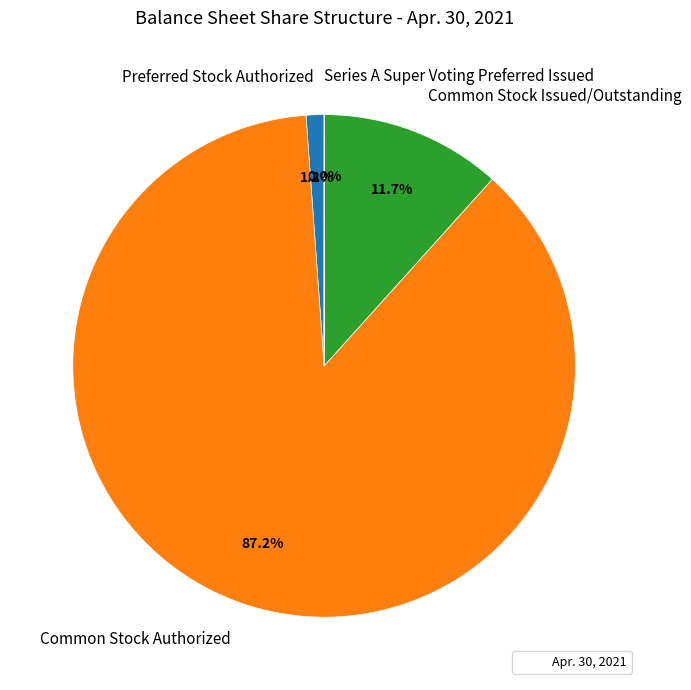

Between Preferred Stock Authorized and Common Stock Issued/Outstanding, which is larger?

Common Stock Issued/Outstanding